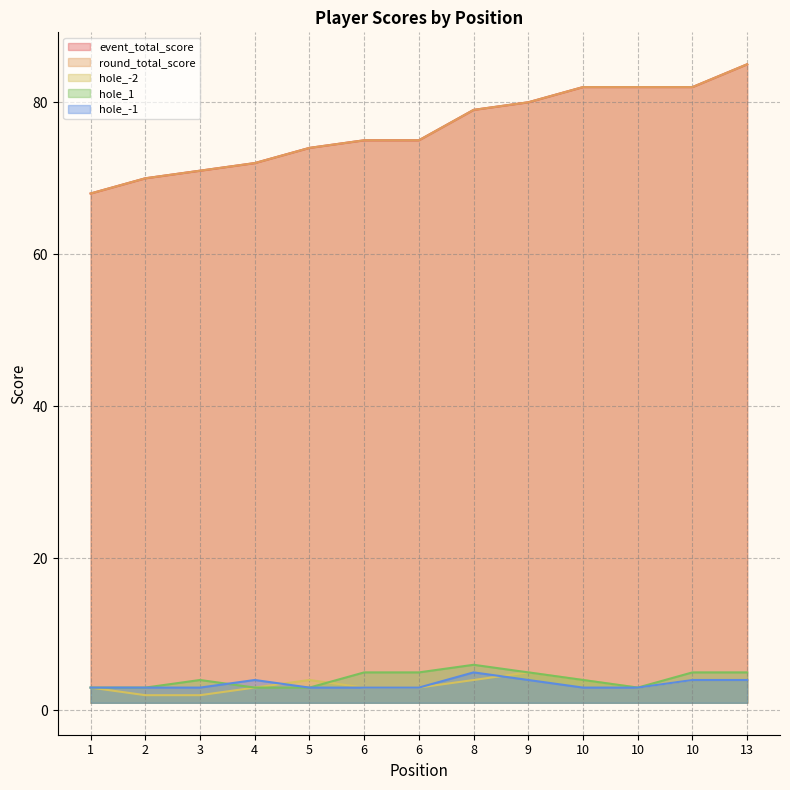

True or false: hole_-1 and event_total_score cross at least once.

False